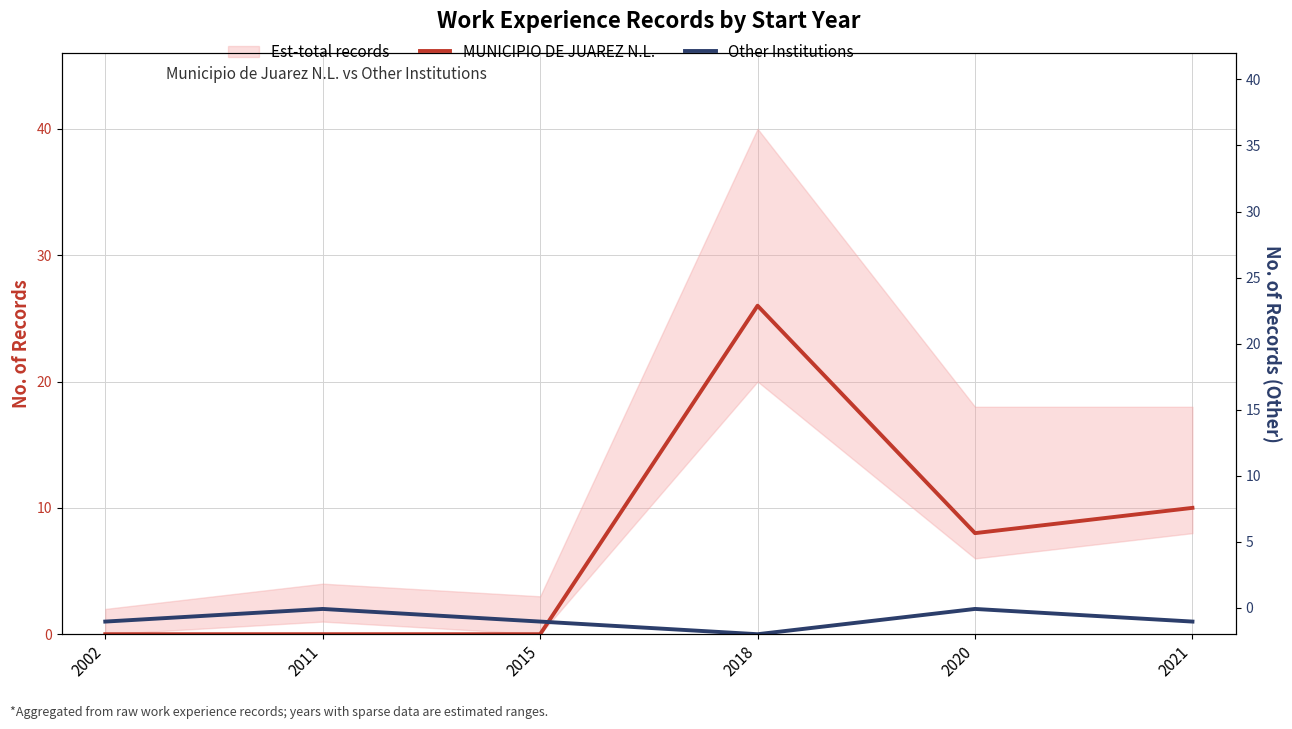

How many interior local valleys does the MUNICIPIO DE JUAREZ N.L. series have?

1